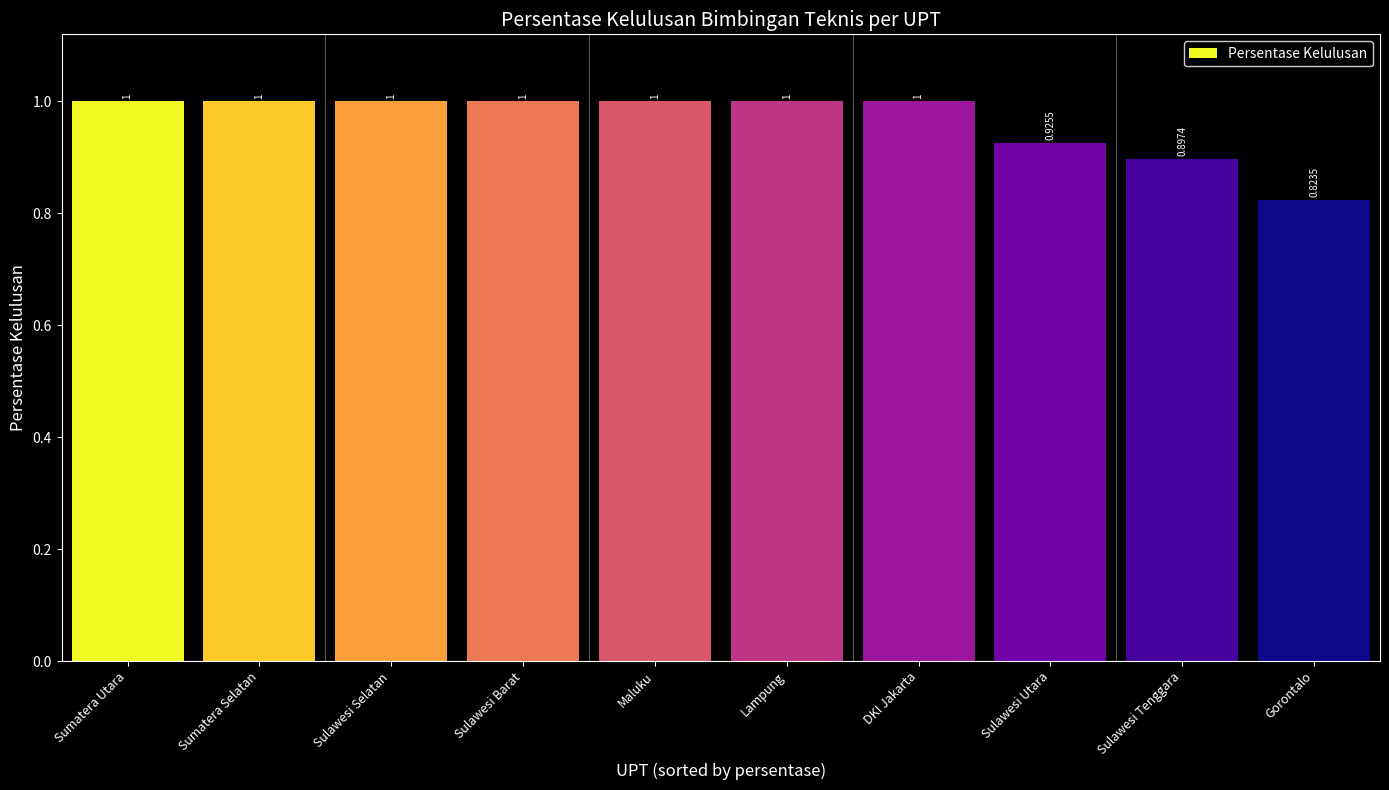

What is the difference between the maximum and second lowest values?

0.1